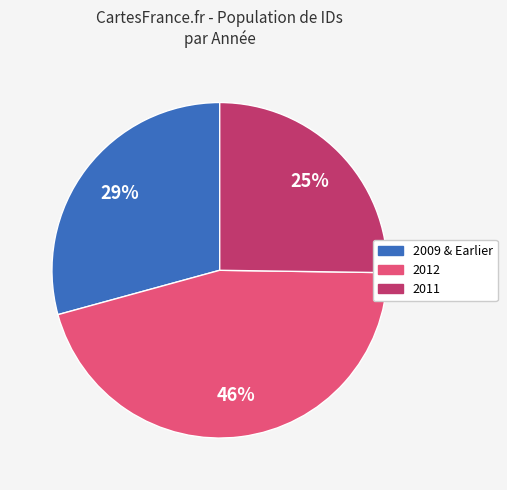

Is there a majority slice in this chart?

No